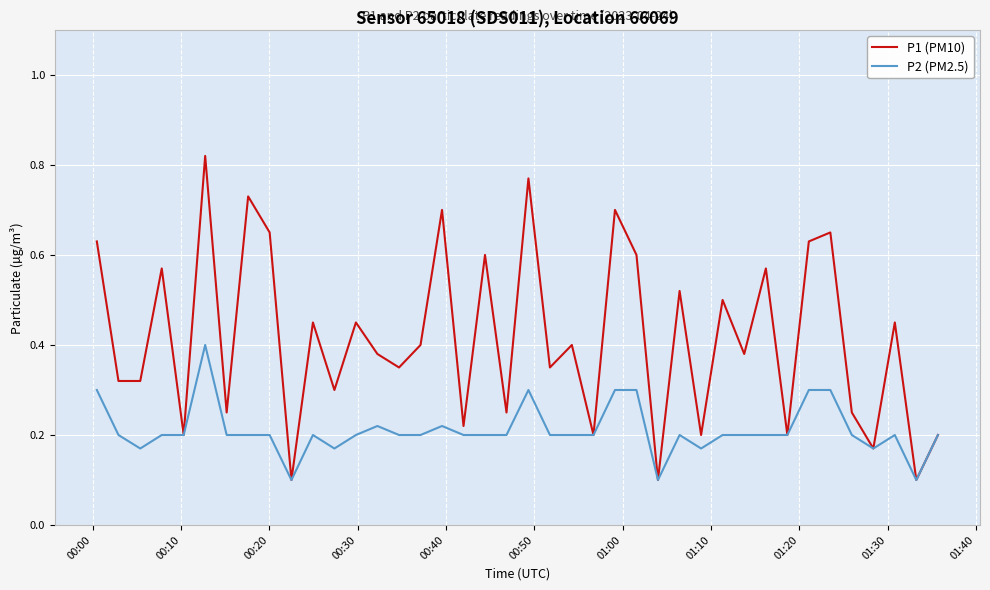

Rank the series by their maximum value, from lowest to highest.

P2 (PM2.5), P1 (PM10)